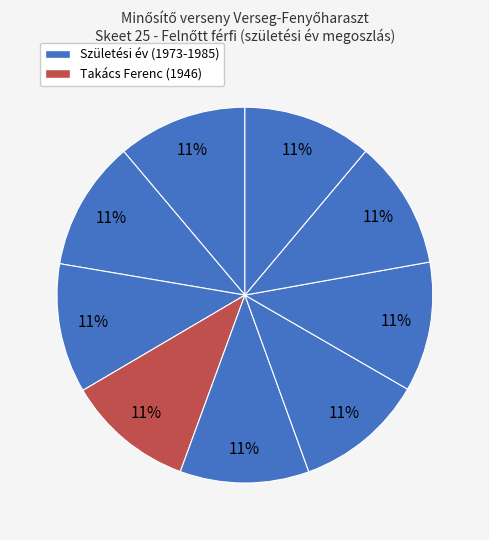

Count the number of slices in the pie.

9